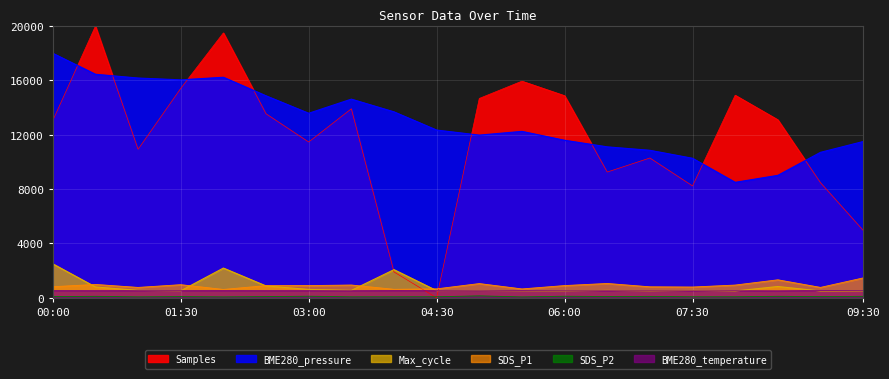

What is the lowest value of the BME280_temperature series?

510.9